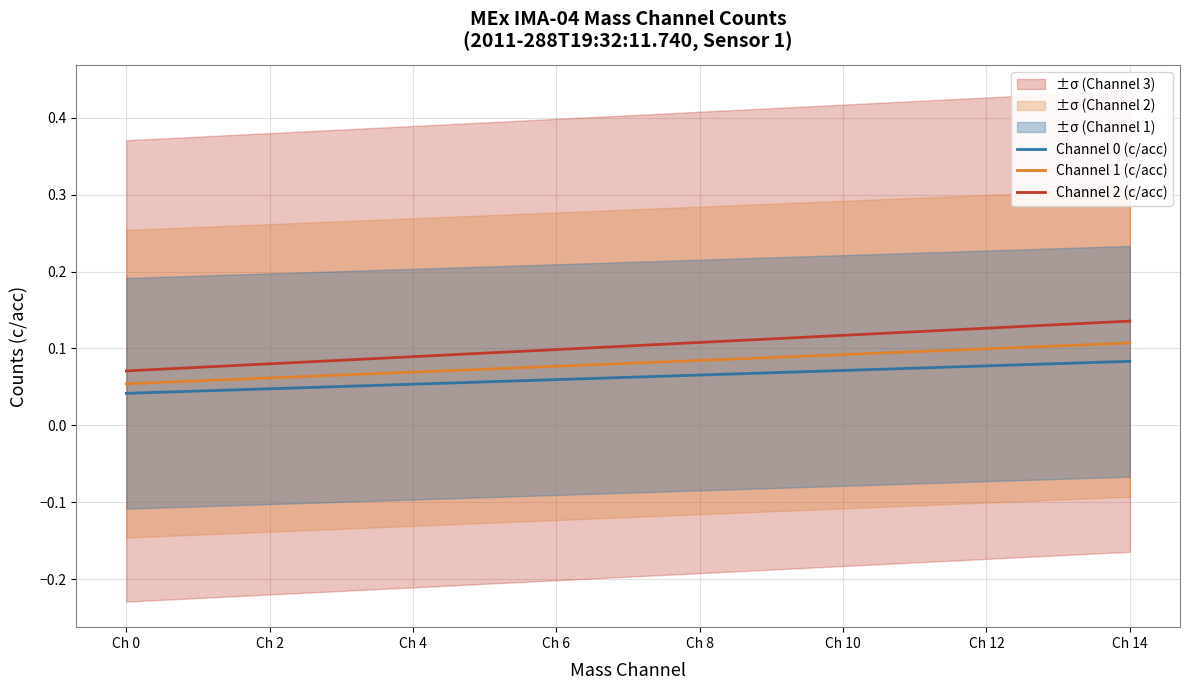

The Channel 2 (c/acc) series shows 0.1 at 13. True or false?

True